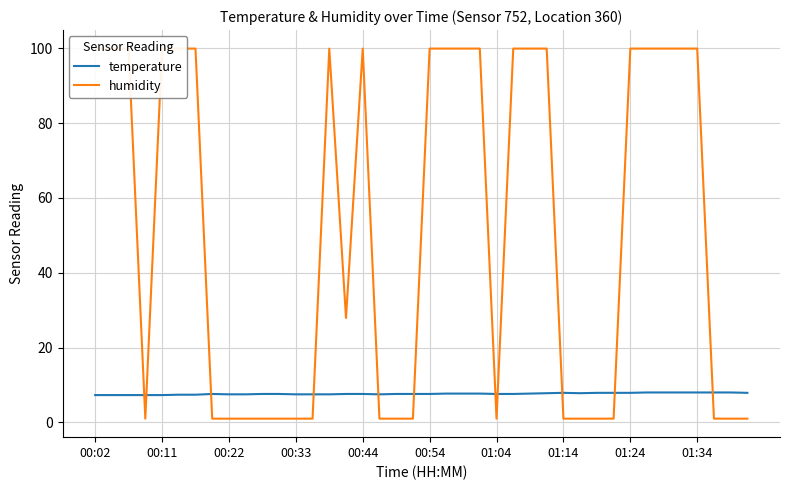

At how many categories does at least one series exceed 80?

20